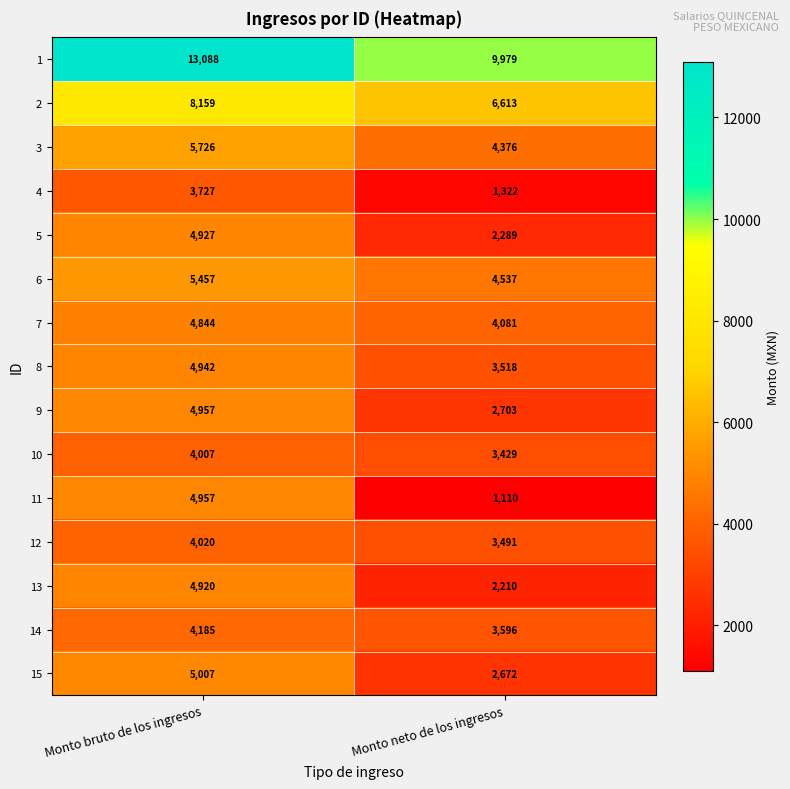

What is the difference between the 14 values at Monto bruto de los ingresos and Monto neto de los ingresos?

589